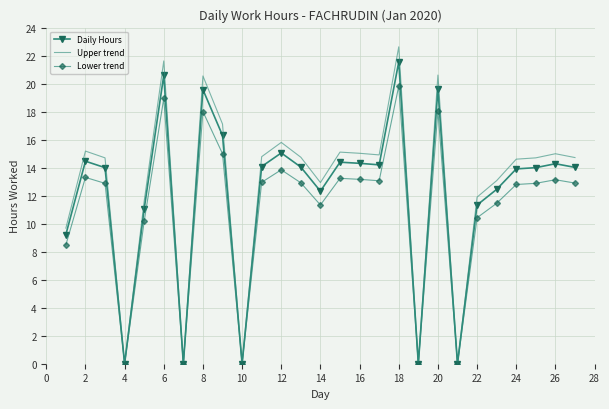

What is the sum of all Upper trend values?

341.0